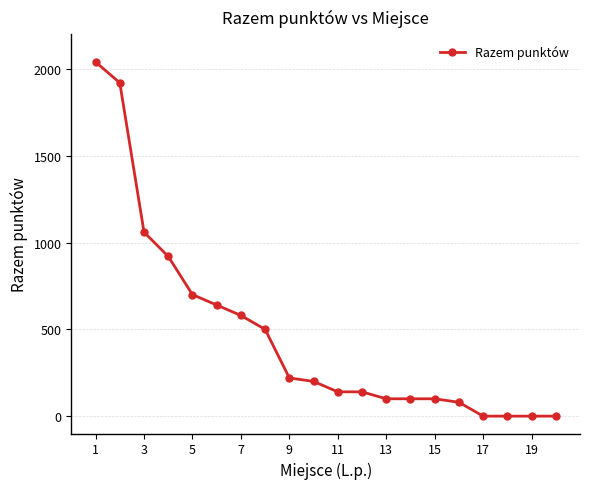

What is the sum of all values?

9440